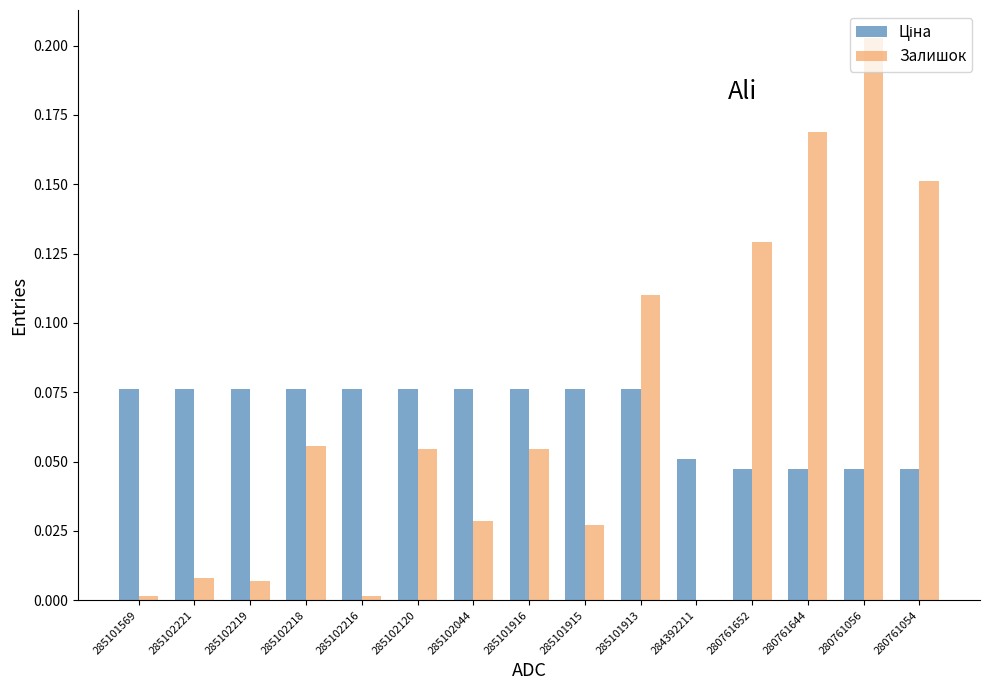

At which category is the sum across all series the highest?

280761056